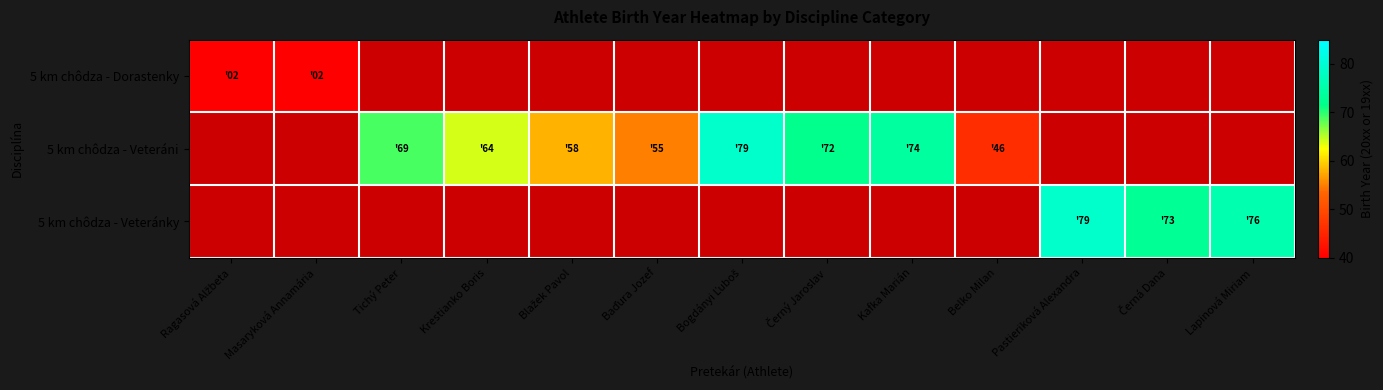

Between Blažek Pavol and Belko Milan, which series saw the biggest shift?

5 km chôdza - Veteráni